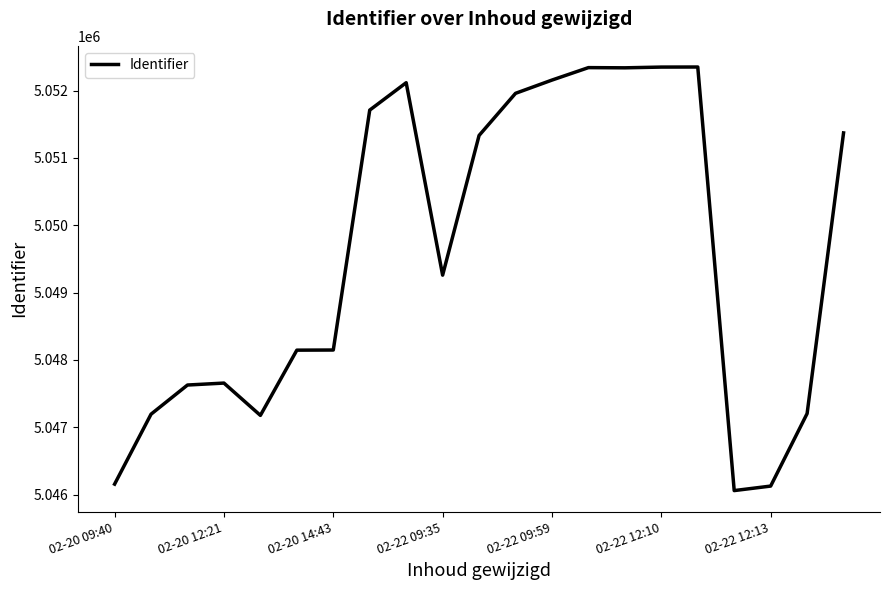

What is the minimum value shown in the chart?

5046059